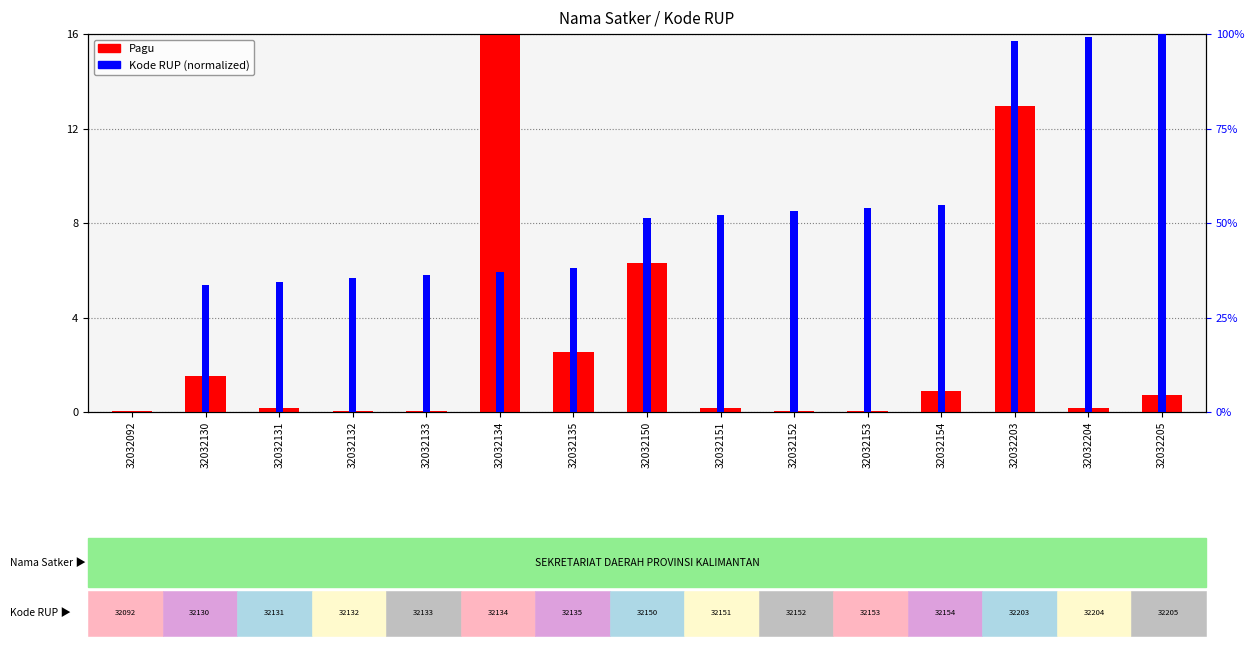

What is the difference between the maximum and minimum values in the Pagu series?

16.0